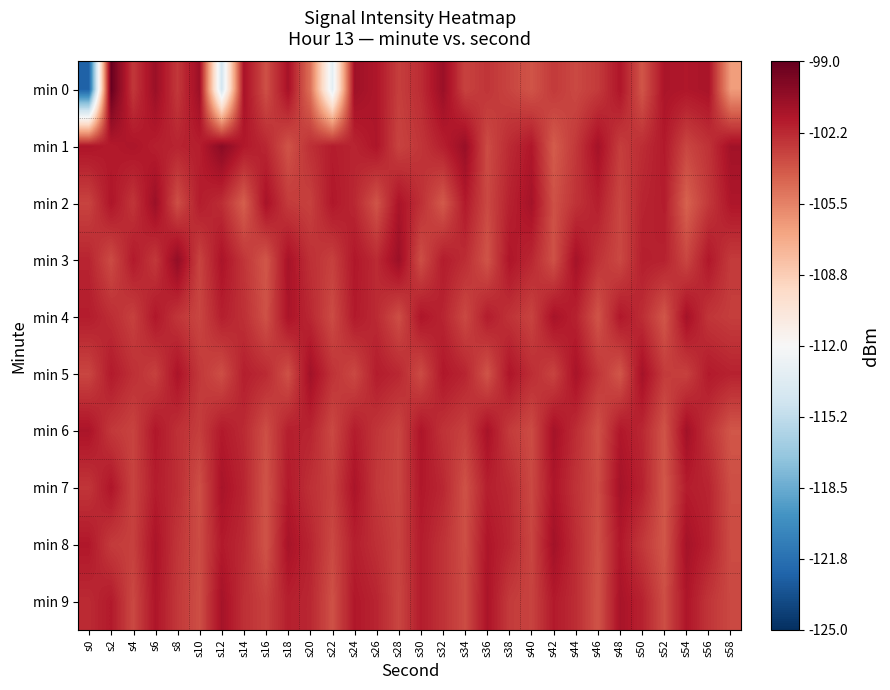

At s52, list the series in order from smallest to largest.

min 4, min 7, min 8, min 6, min 9, min 5, min 3, min 2, min 1, min 0